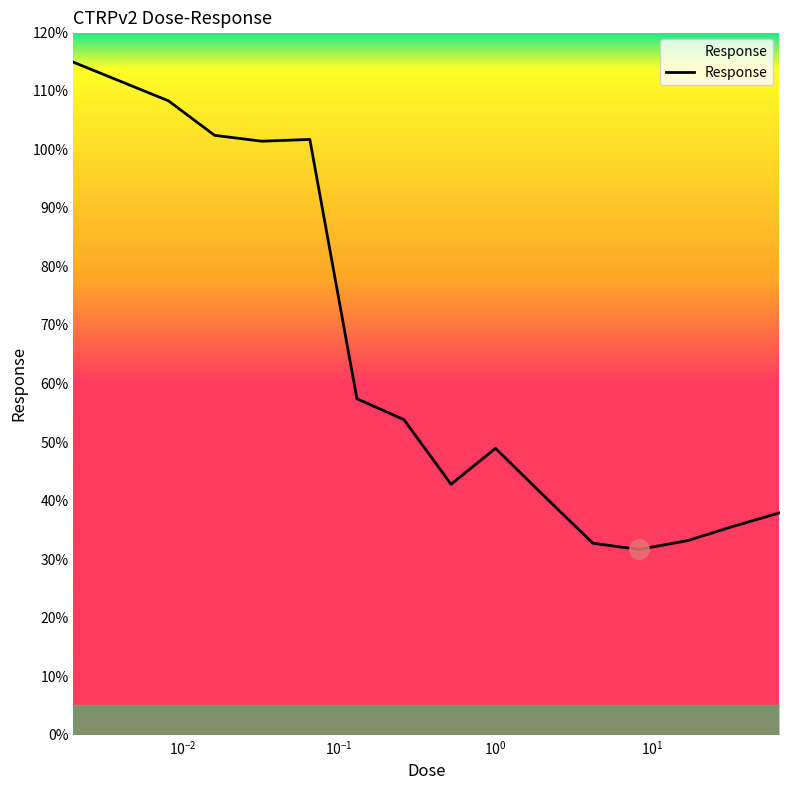

What is the maximum value shown in the chart?

114.9